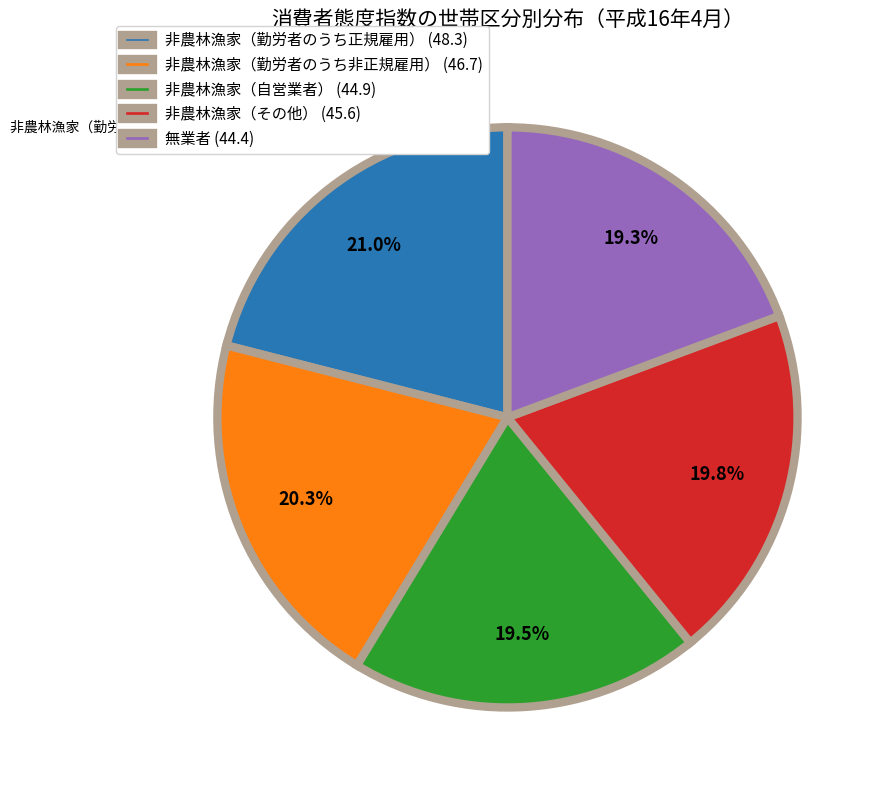

What is the ratio of the value at 無業者 (44.4) to the value at 非農林漁家（自営業者） (44.9)?

1.0